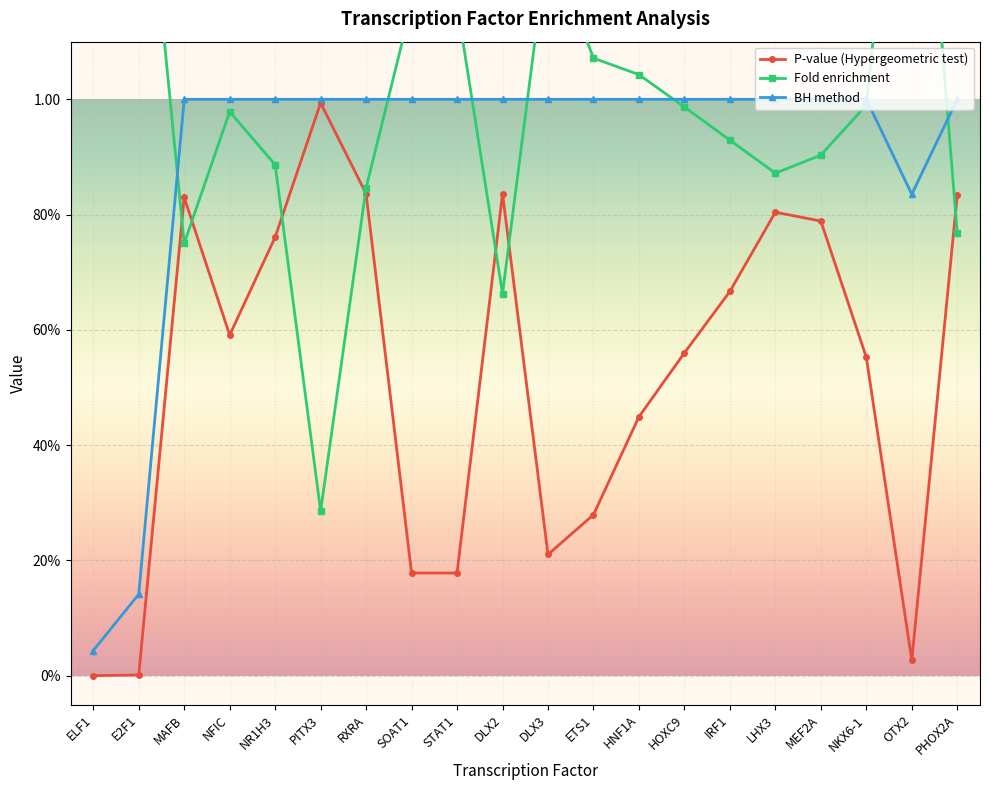

Which series has the largest total across all categories?

Fold enrichment